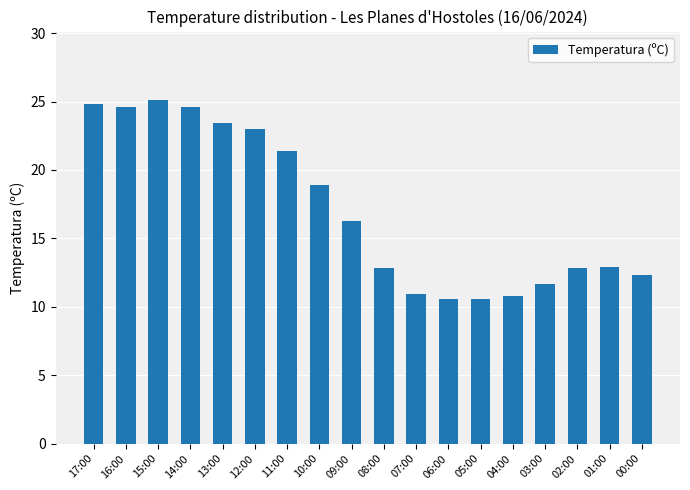

What is the label of the 14th bar from the left?

04:00